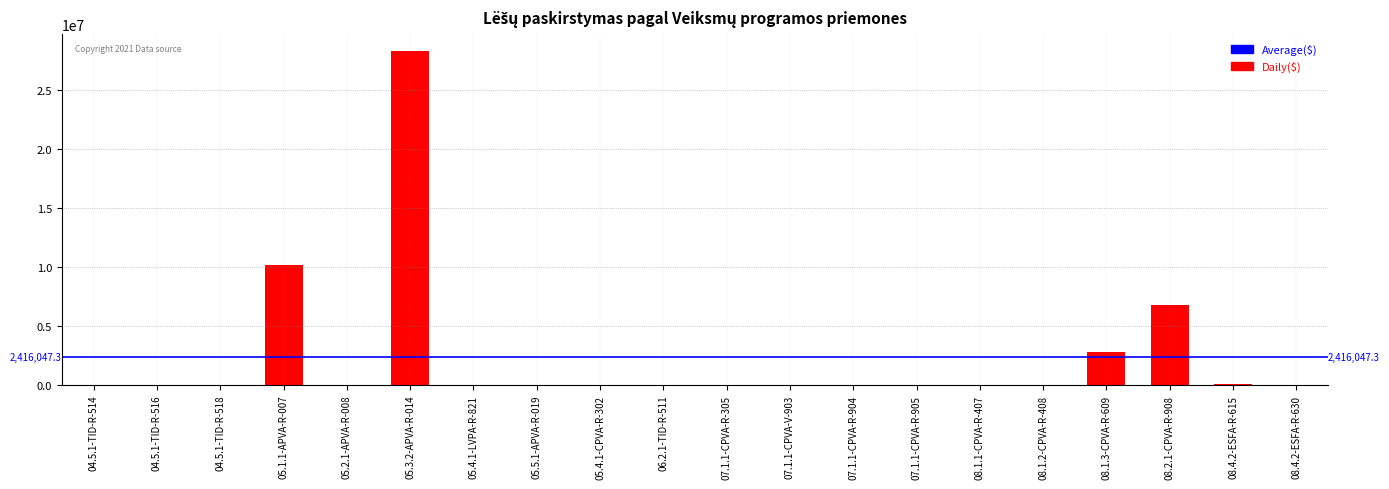

At which label does the data first exceed 6774?

05.1.1-APVA-R-007